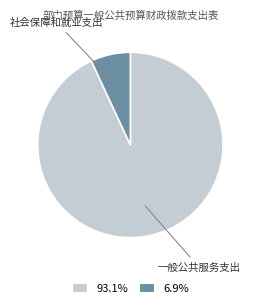

How many slices are in this pie chart?

2